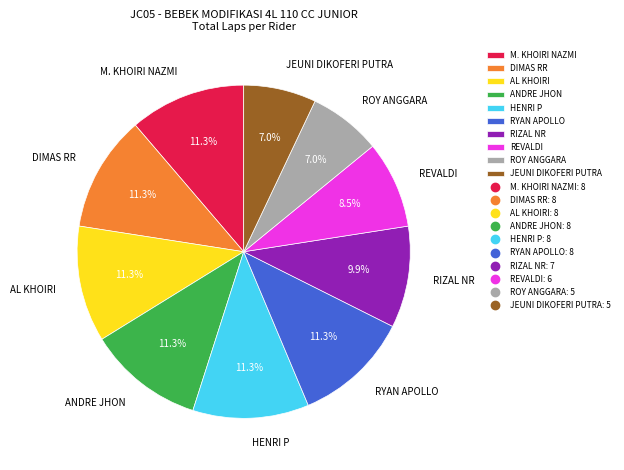

What percentage do ROY ANGGARA and ANDRE JHON together represent?

18.3%